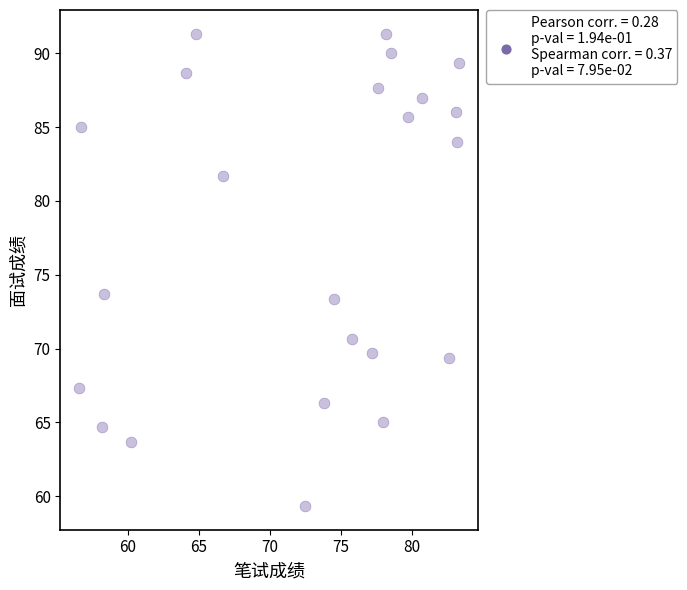

What is the range of X values (max minus min)?

26.7